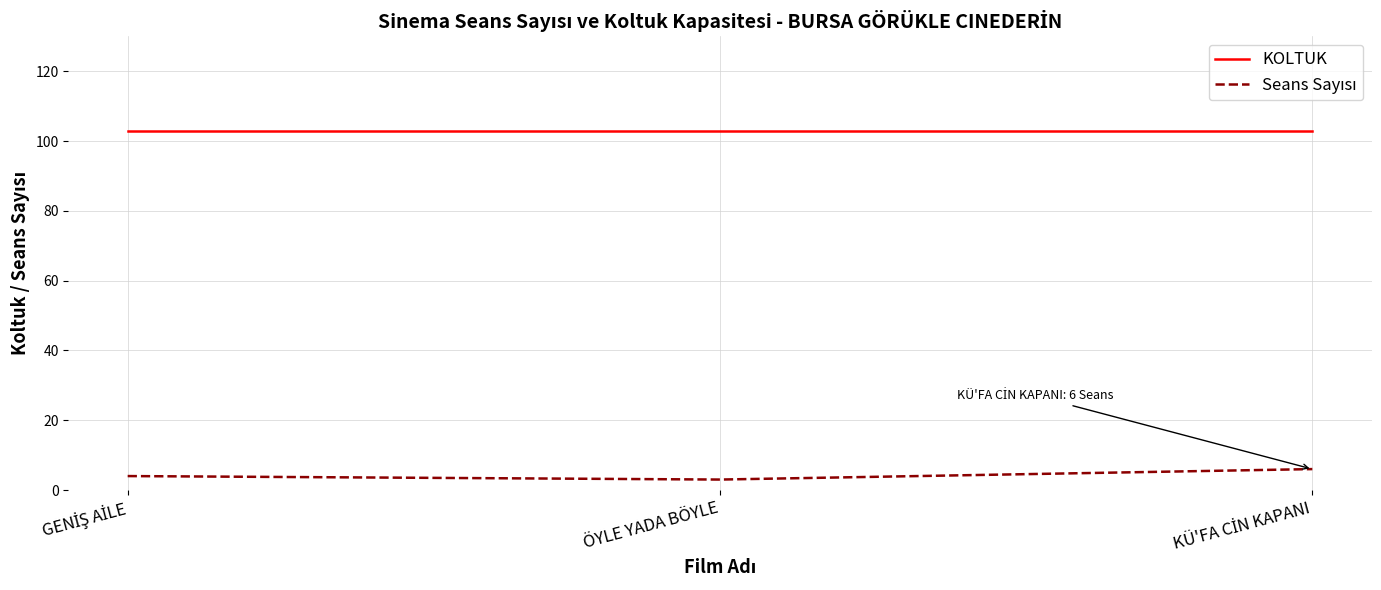

The KOLTUK series shows 30 at ÖYLE YADA BÖYLE. True or false?

False